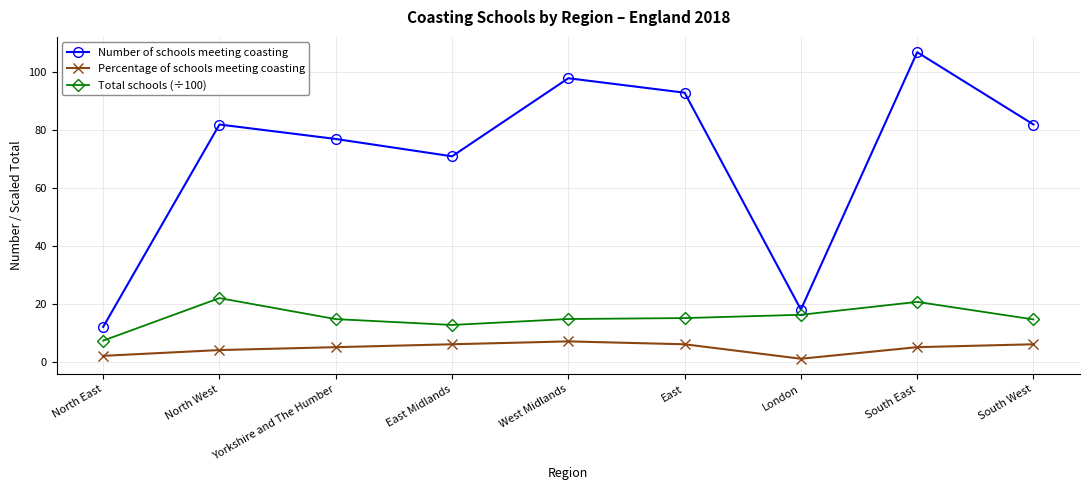

What is the difference between the maximum and minimum values in the Total schools (÷100) series?

14.7